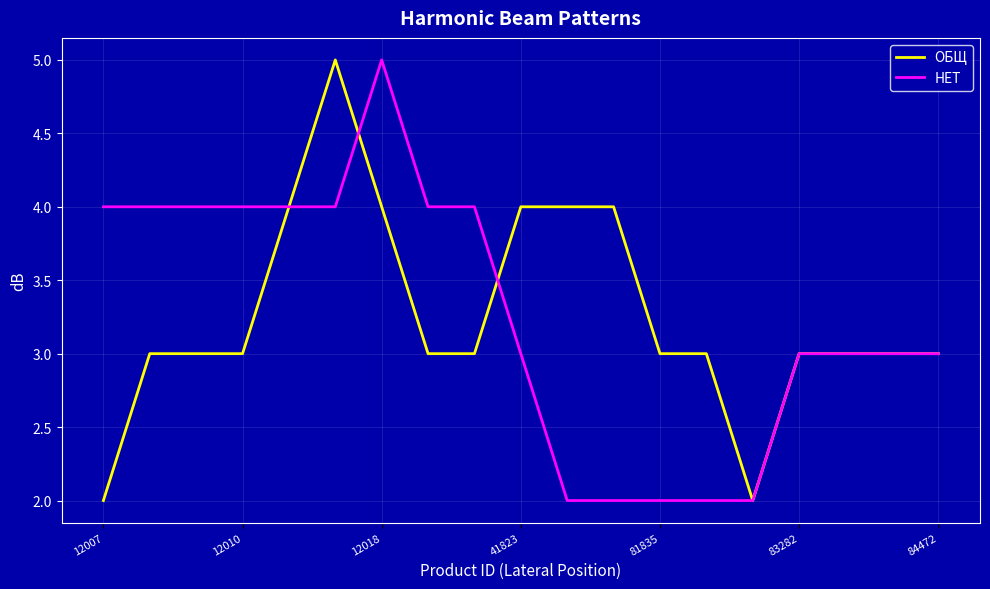

What is the maximum value shown in the chart?

5